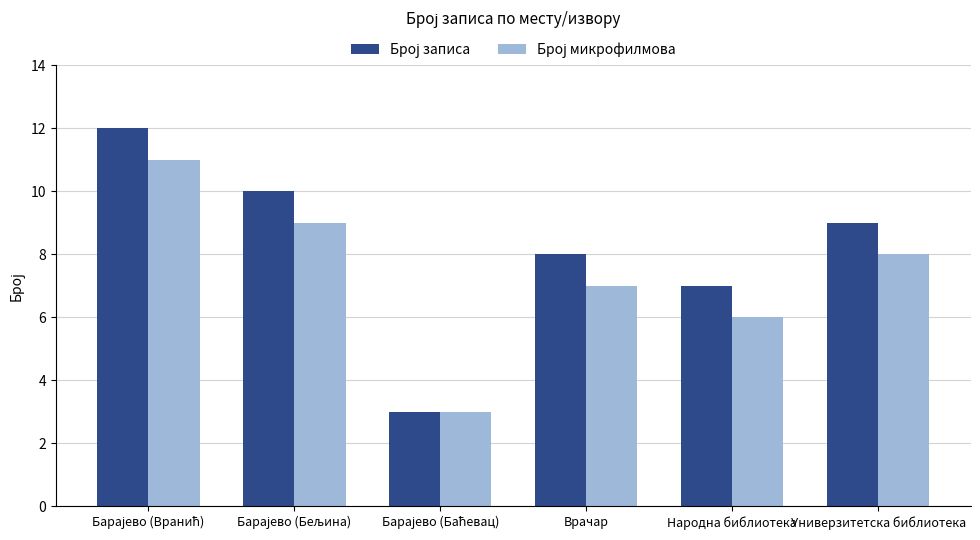

What is the total value across all series at Универзитетска библиотека?

17